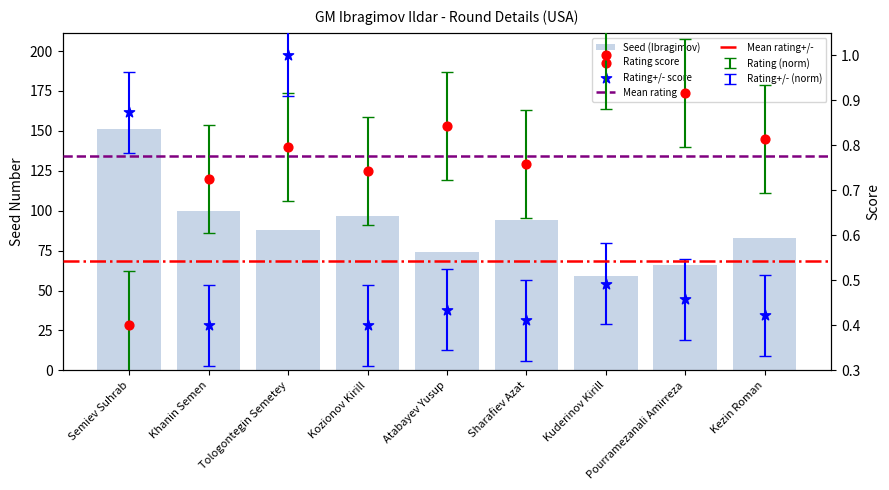

At how many categories does at least one series exceed 78?

6